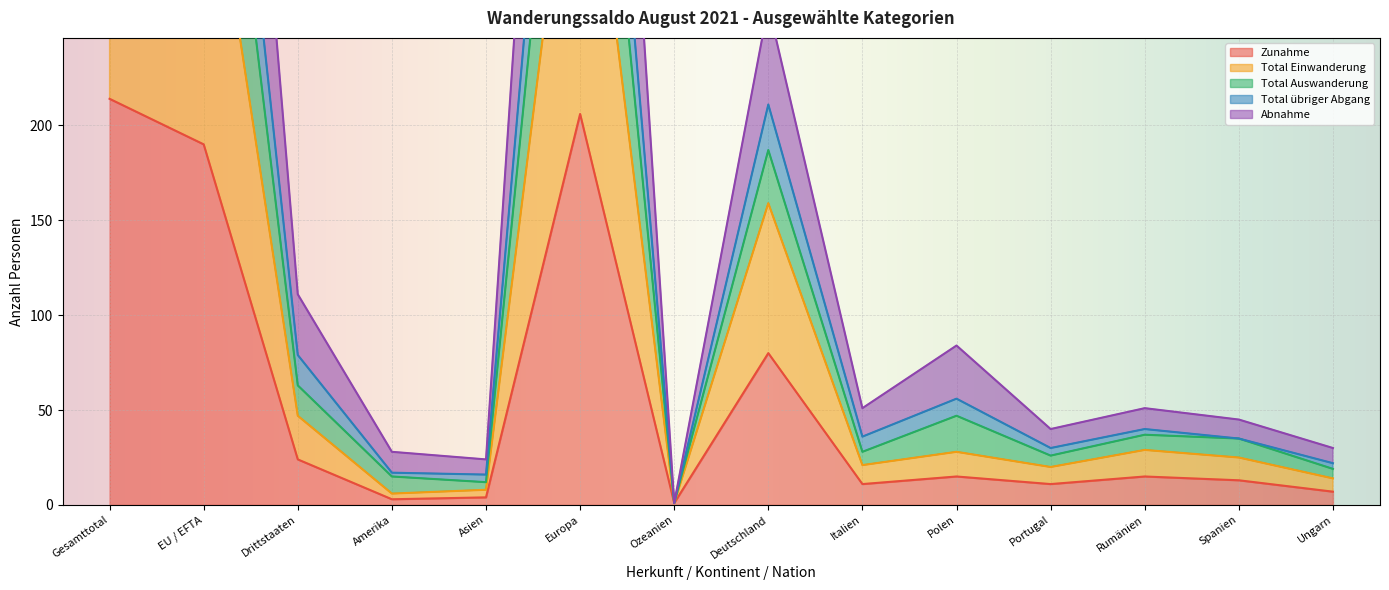

In Zunahme, how many points are lower than both neighbors (excluding endpoints)?

4